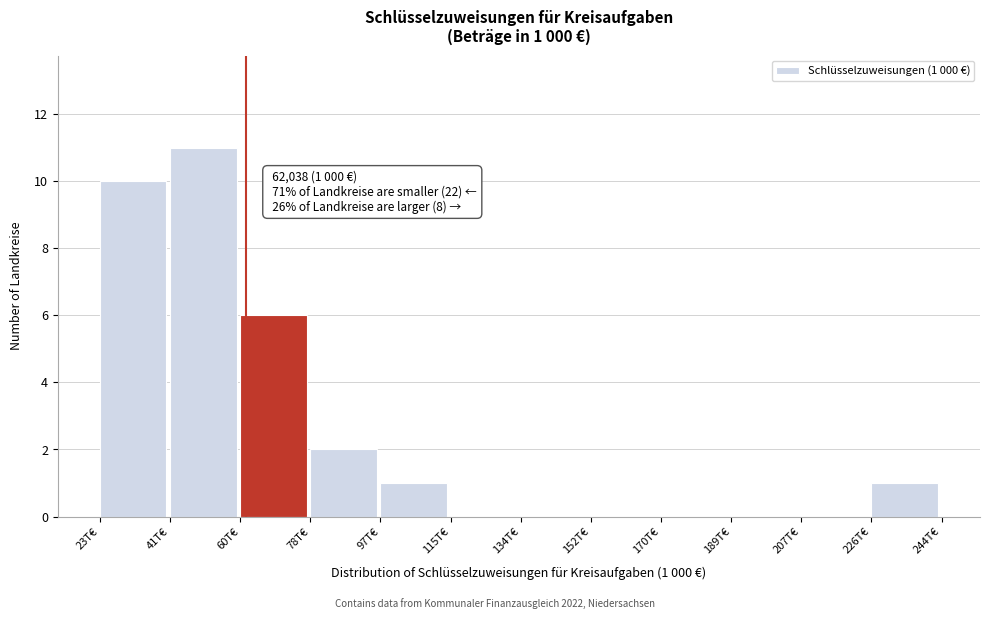

Reading right to left, list all the values displayed in this chart.

226T€=1	207T€=0	189T€=0	170T€=0	152T€=0	134T€=0	115T€=0	97T€=1	78T€=2	60T€=6	41T€=11	23T€=10